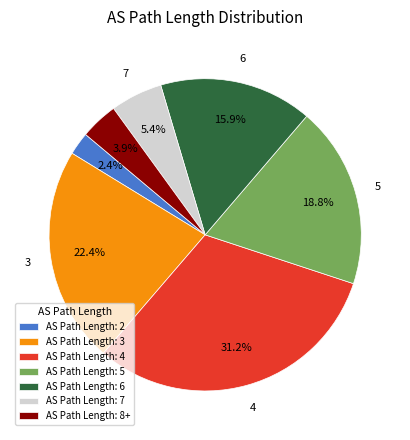

What is the smallest slice in the pie chart?

AS Path Length: 2